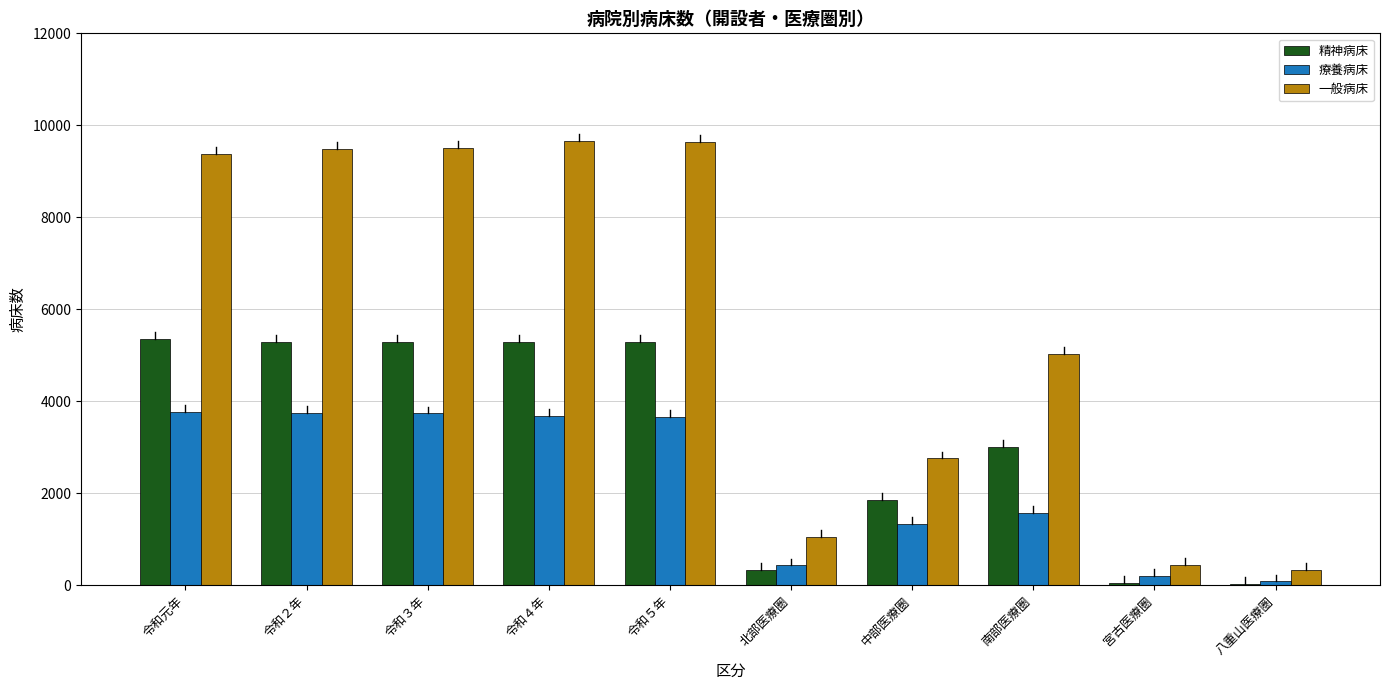

Which series has the widest spread of values?

一般病床